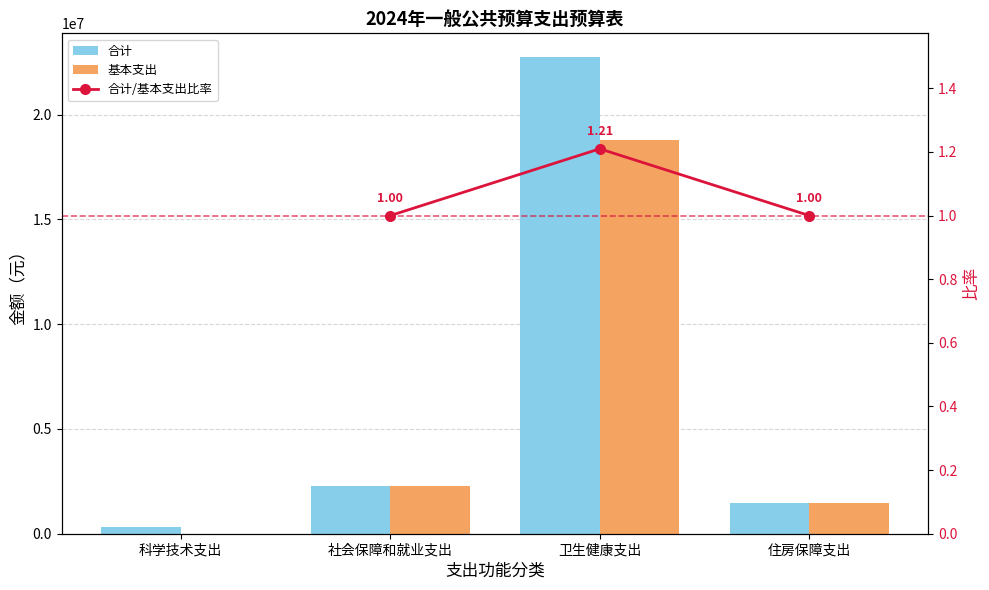

How many values in the 合计 series are below 2257208?

2